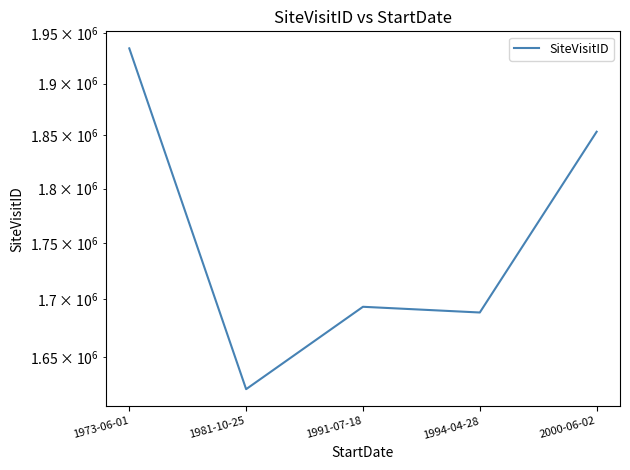

How many values exceed 1693430?

2